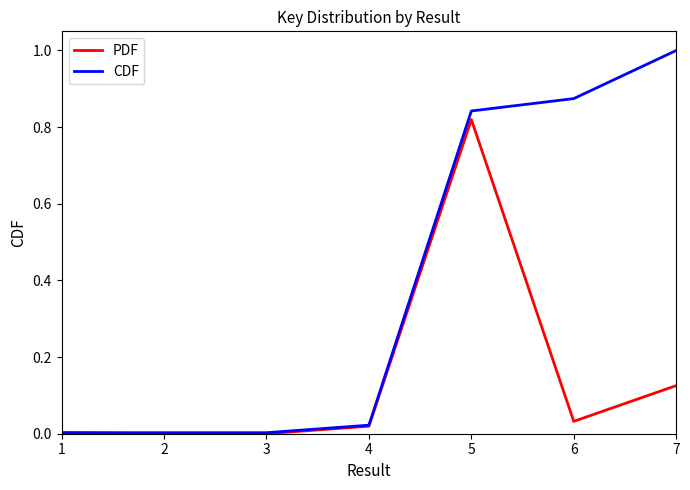

At which category is the sum across all series the highest?

5